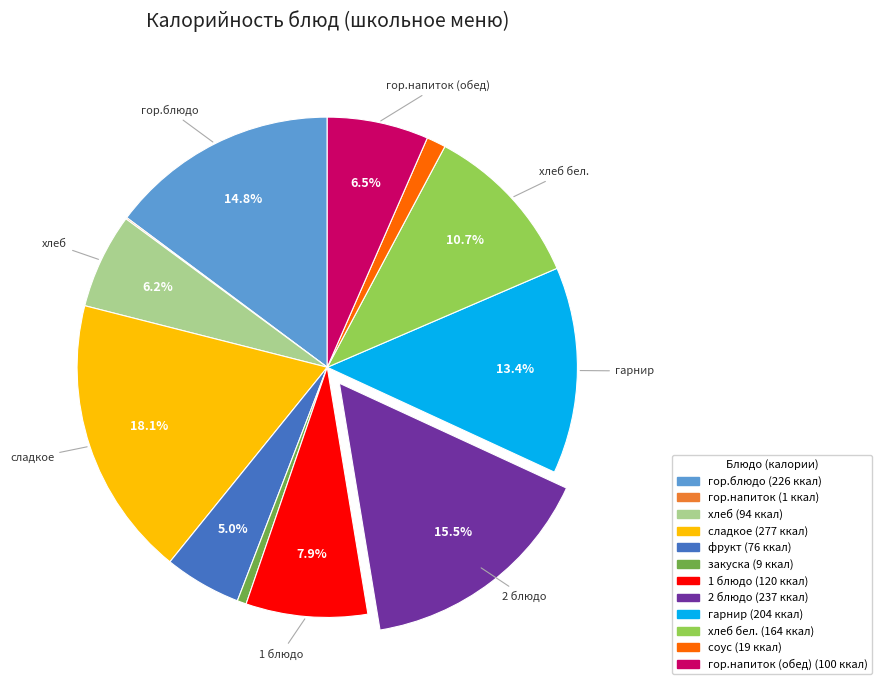

Does any single category account for the majority?

No